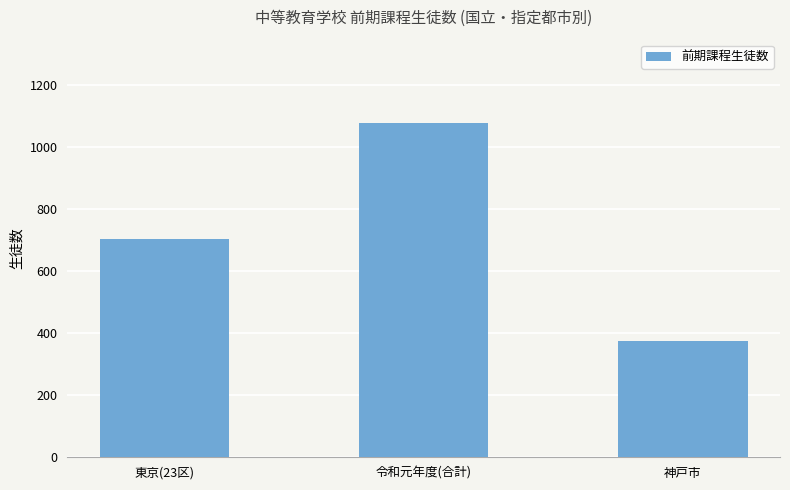

What is the average value?

719